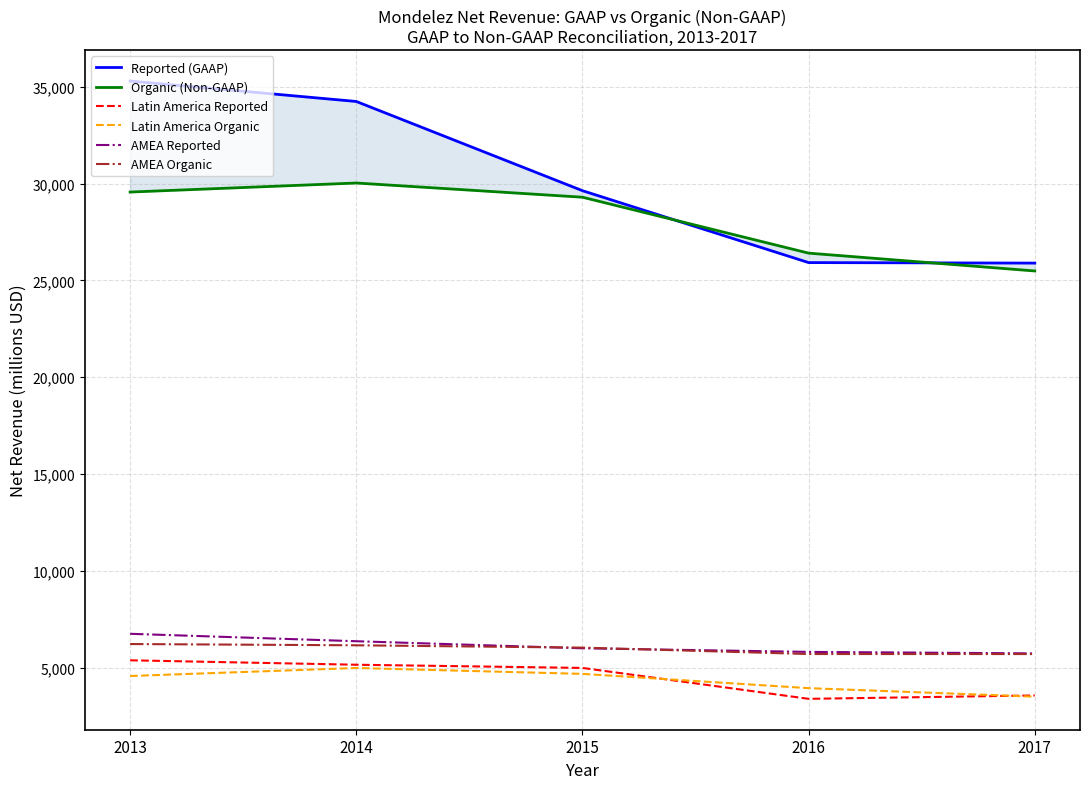

Between 2014 and 2013, which is larger?

2013